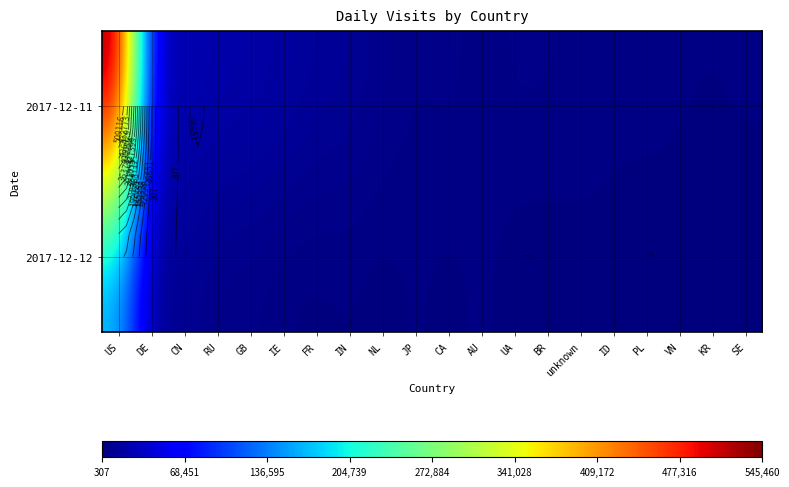

Between JP and VN, which series saw the biggest shift?

2017-12-12